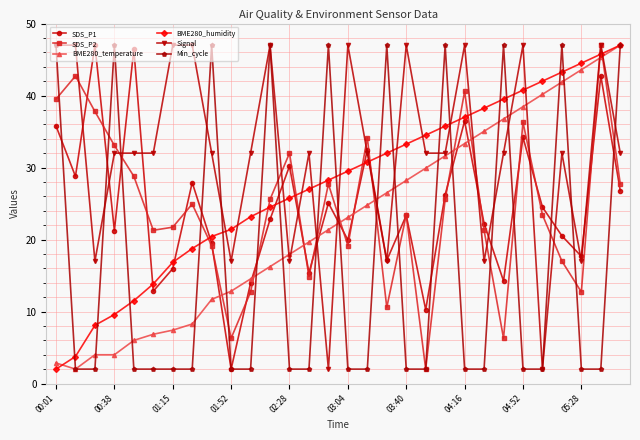

How many lines are shown in the chart?

6